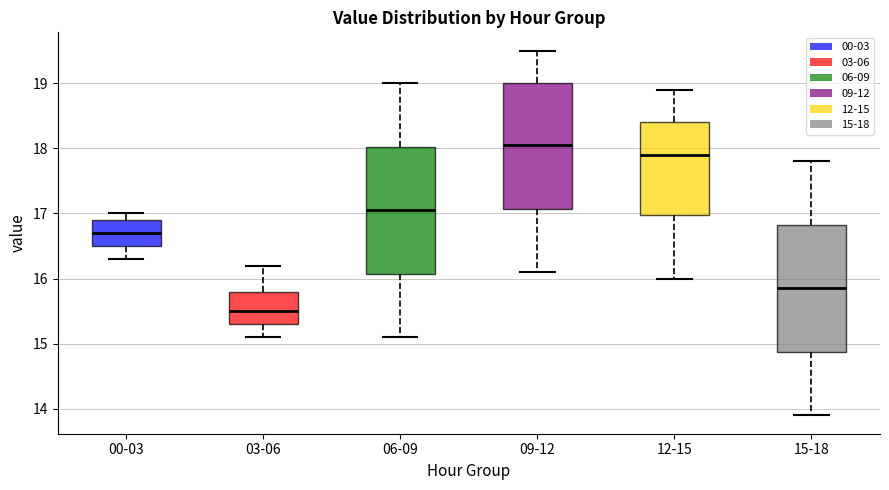

Reading left to right, read every box against the y-axis: the position of its median line, the range the box covers, and the ends of its whiskers. The values are not printed on the chart, so give them approximately, as read against the axis.

00-03: median 16.7, box 16.5 to 16.9, whiskers 16.3 to 17.0
03-06: median 15.5, box 15.3 to 15.8, whiskers 15.1 to 16.2
06-09: median 17.1, box 16.1 to 18.0, whiskers 15.1 to 19.0
09-12: median 18.1, box 17.1 to 19.0, whiskers 16.1 to 19.5
12-15: median 17.9, box 17.0 to 18.4, whiskers 16.0 to 18.9
15-18: median 15.9, box 14.9 to 16.8, whiskers 13.9 to 17.8